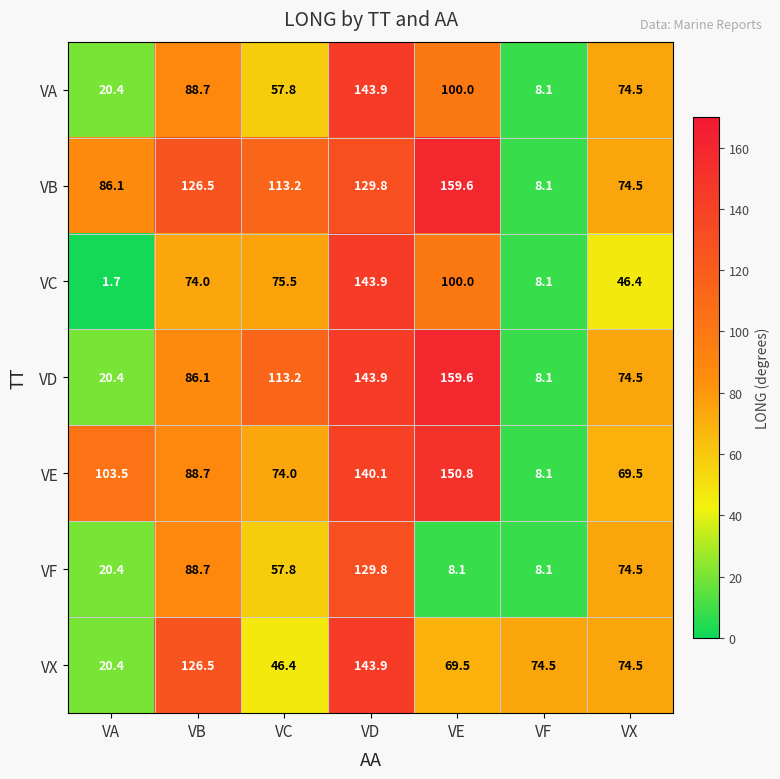

The VA series shows 88.7 at VB. True or false?

True